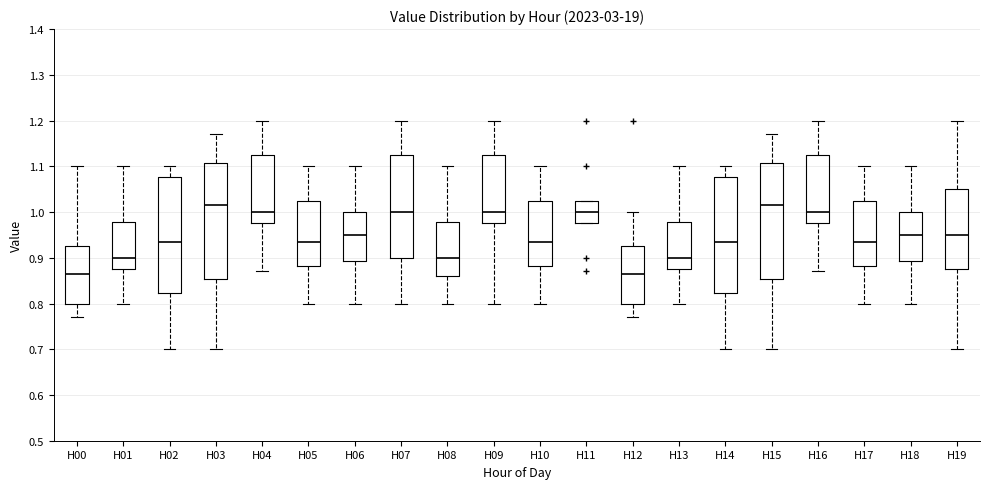

Where is the upper edge of the box for H05 on the y-axis? The values are not printed on the chart, so give them approximately, as read against the axis.

1.03